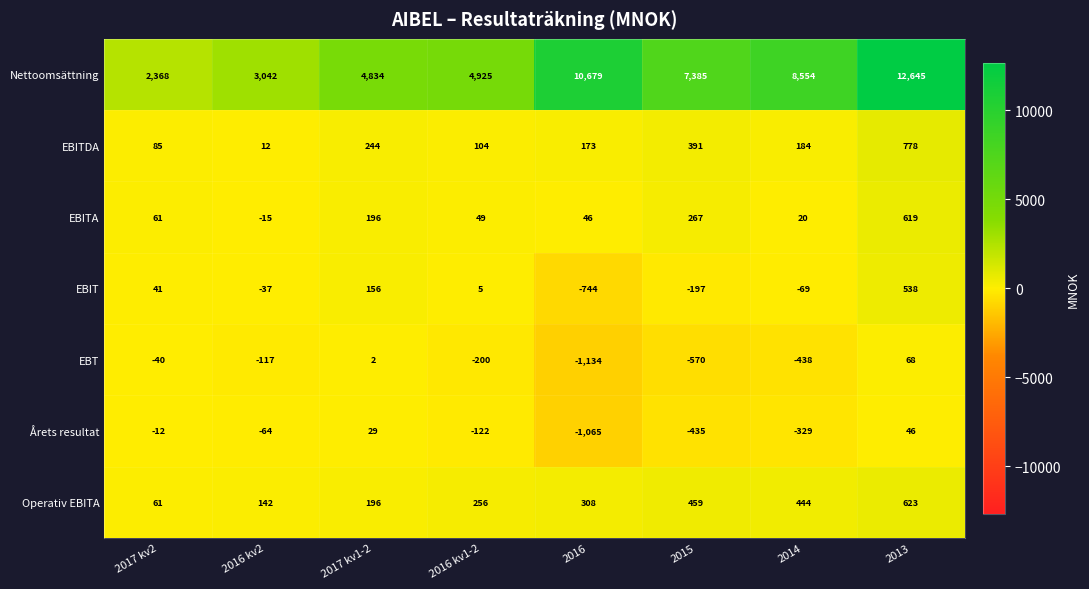

Rank the series by their maximum value, from highest to lowest.

Nettoomsättning, EBITDA, Operativ EBITA, EBITA, EBIT, EBT, Årets resultat